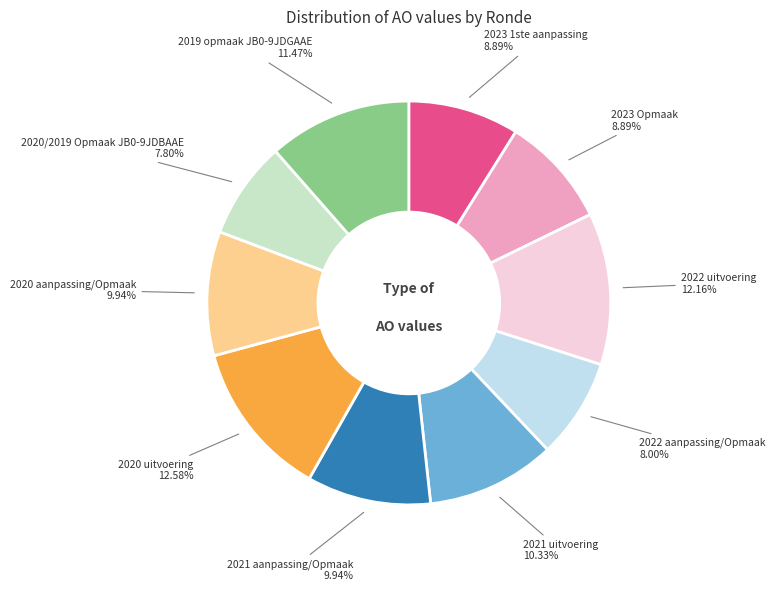

Is there a majority slice in this chart?

No